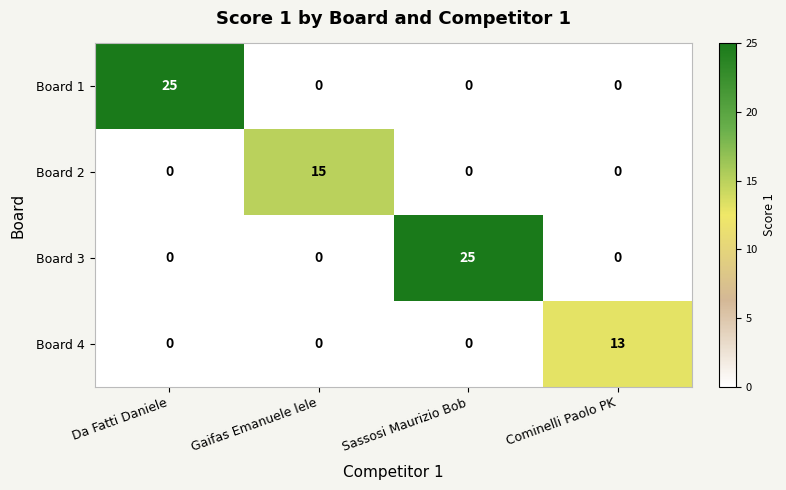

What is the difference between the maximum and minimum values in the Board 4 series?

13